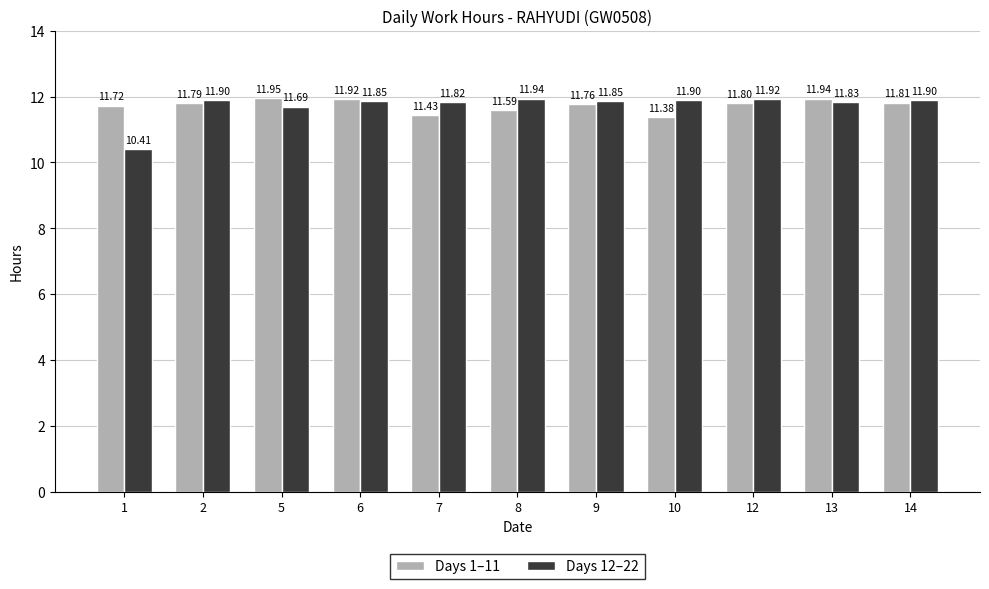

Read the Days 1–11 value at 7.

11.4